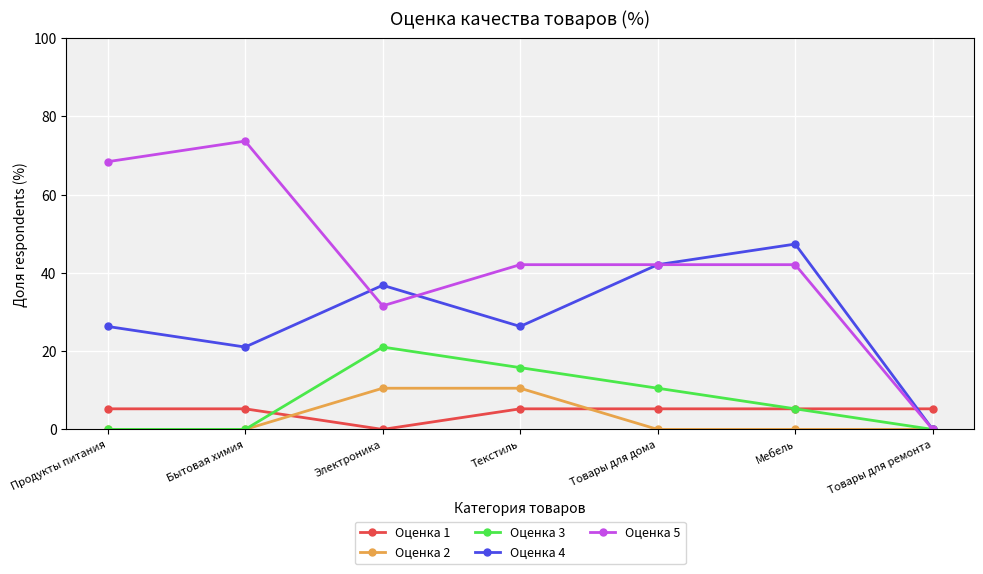

What is the spread (max minus min) of values at Бытовая химия?

73.7